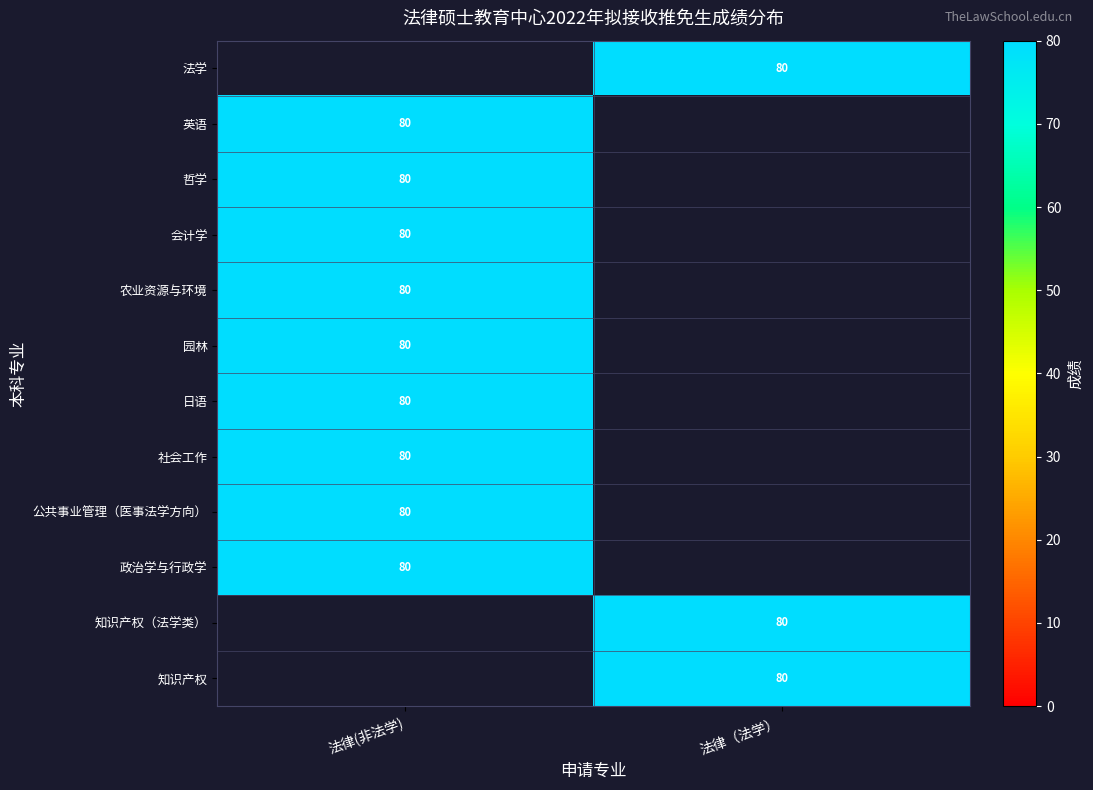

Count the number of categories in the chart.

2